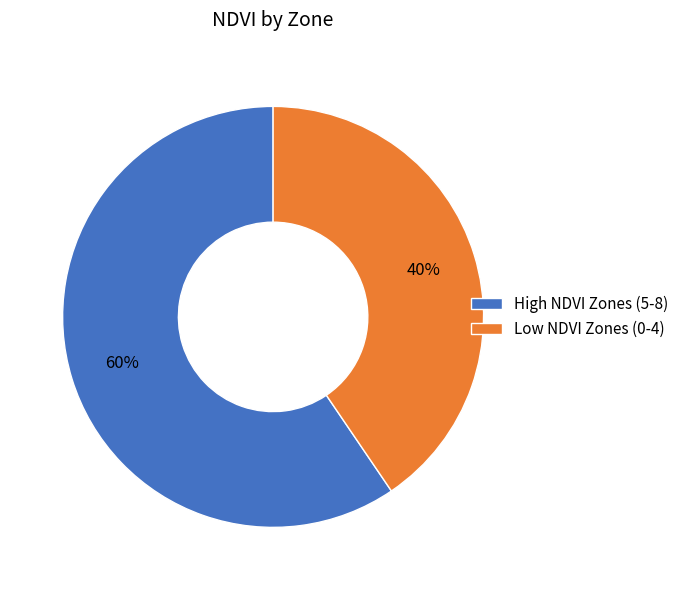

Is there any slice that represents more than half of the pie?

Yes